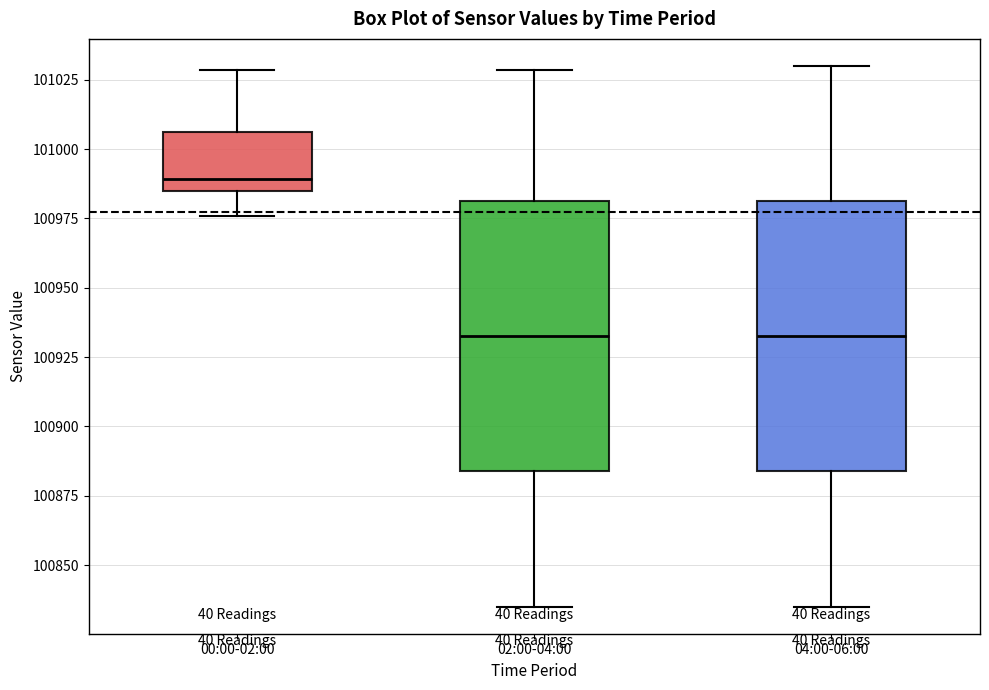

Reading left to right, transcribe this box plot: for each box, give where its median line is, the range the box spans, and where its two whiskers end, as read against the y-axis. The values are not printed on the chart, so give them approximately, as read against the axis.

00:00-02:00: median 100990, box 100985 to 101005, whiskers 100975 to 101030
02:00-04:00: median 100935, box 100885 to 100980, whiskers 100835 to 101030
04:00-06:00: median 100935, box 100885 to 100980, whiskers 100835 to 101030